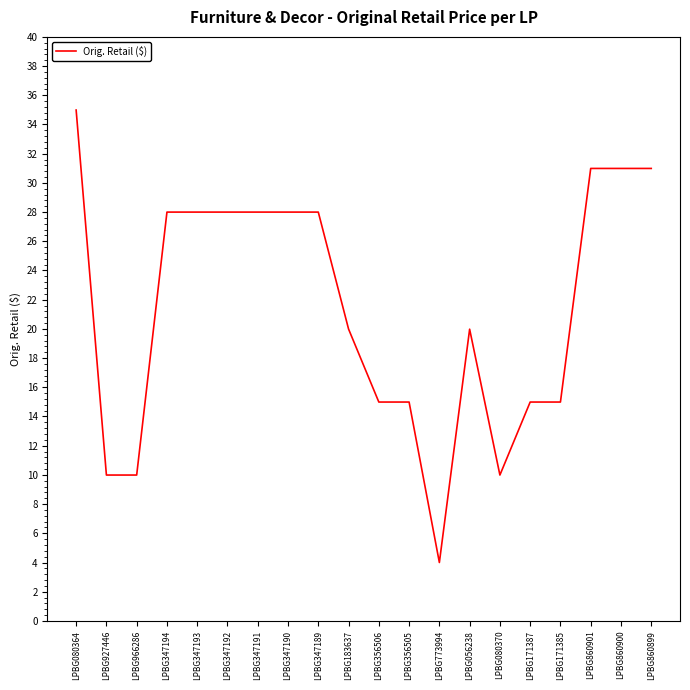

What position from the right is LPBG927446?

19